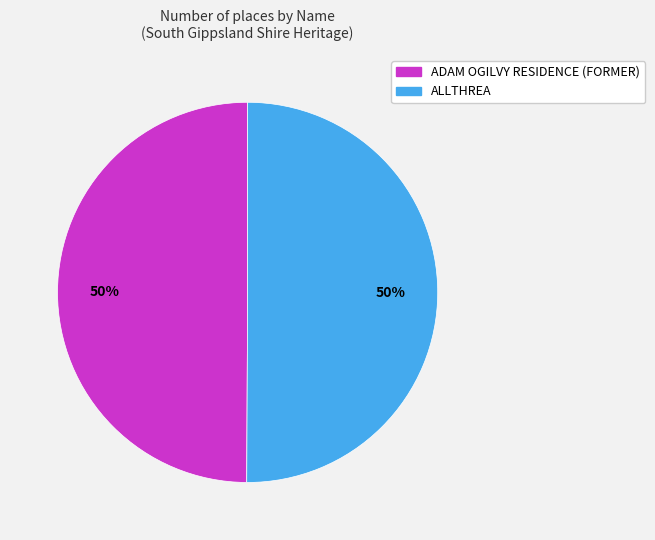

Approximately how many times larger is the value at ADAM OGILVY RESIDENCE (FORMER) compared to ALLTHREA?

1.0